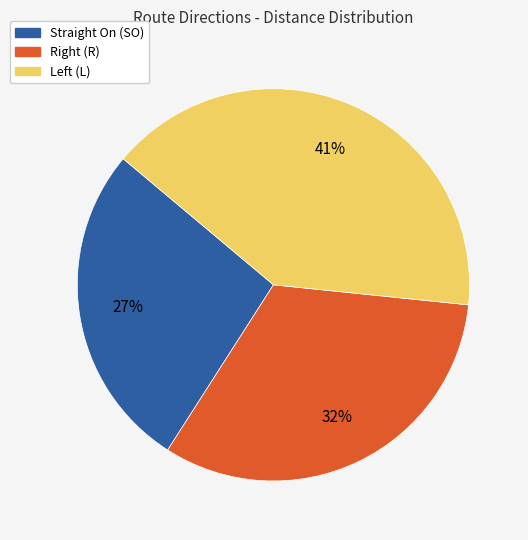

True or false: Straight On (SO) accounts for 22% of the total.

False